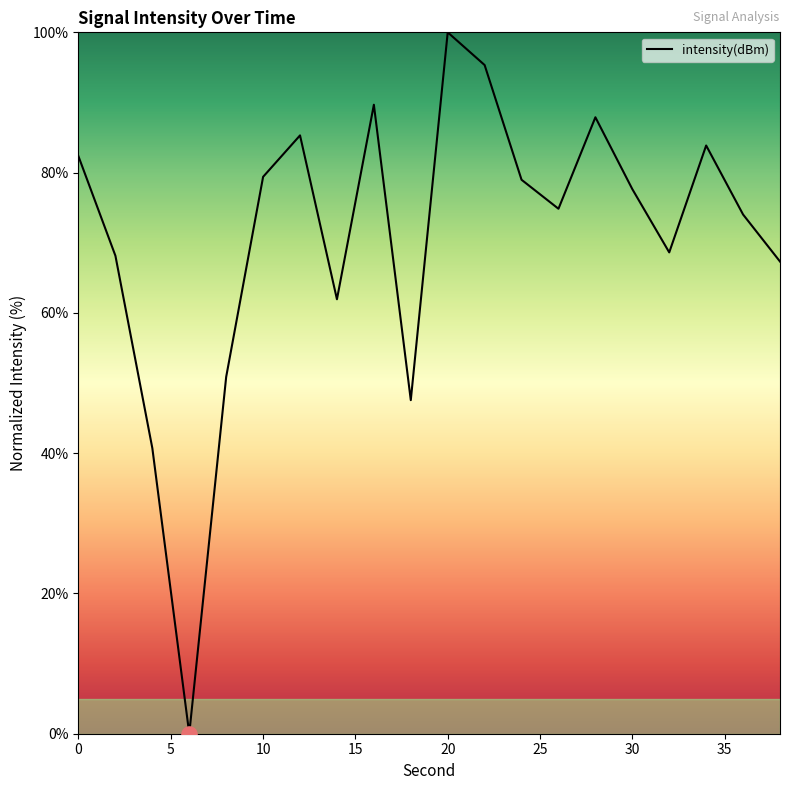

What is the greatest value displayed?

100.0